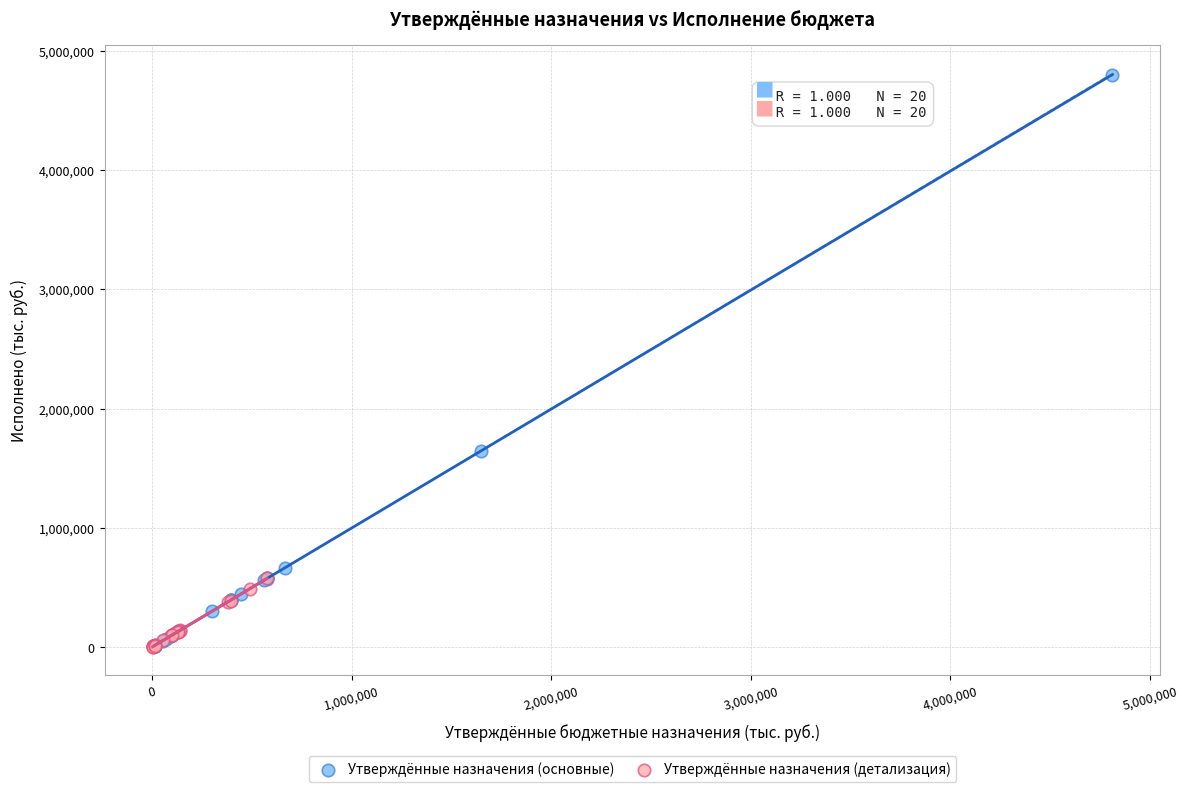

Which series has the largest Y range (max minus min)?

Утверждённые назначения (основные)